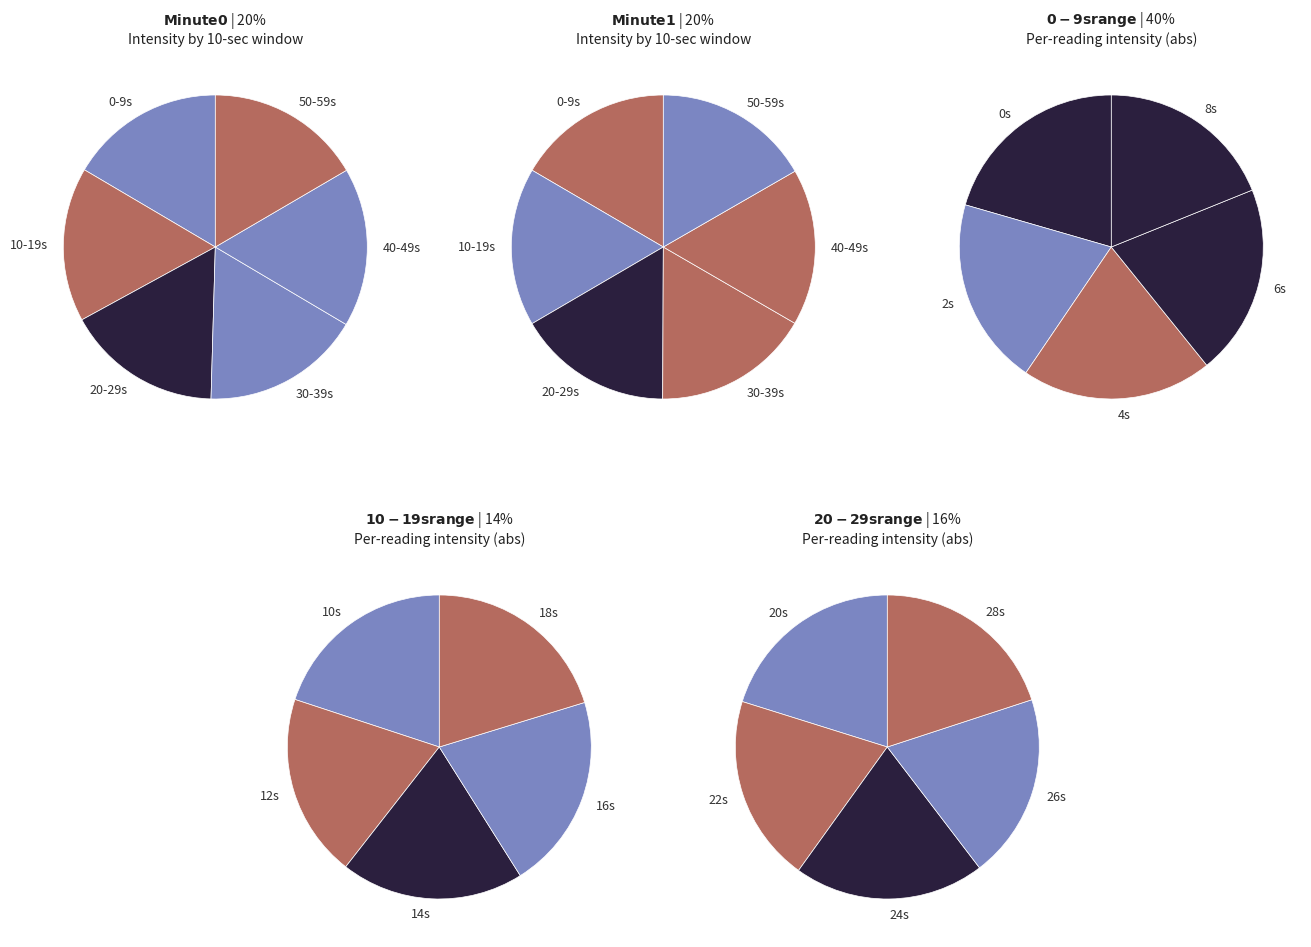

Does 23 represent more than half of the total?

No